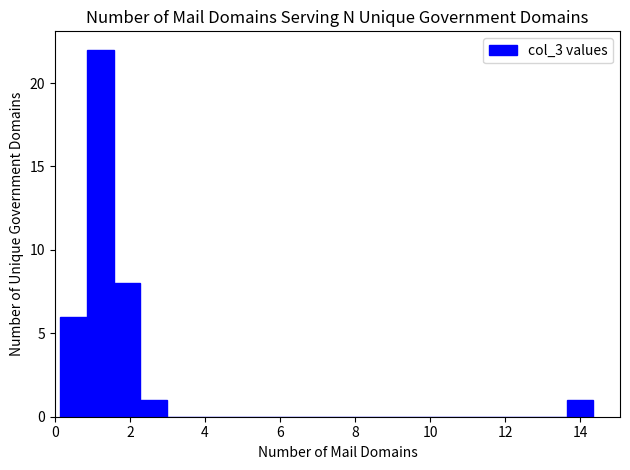

Read against the x-axis, roughly where is the centre of the tallest bar?

1.2